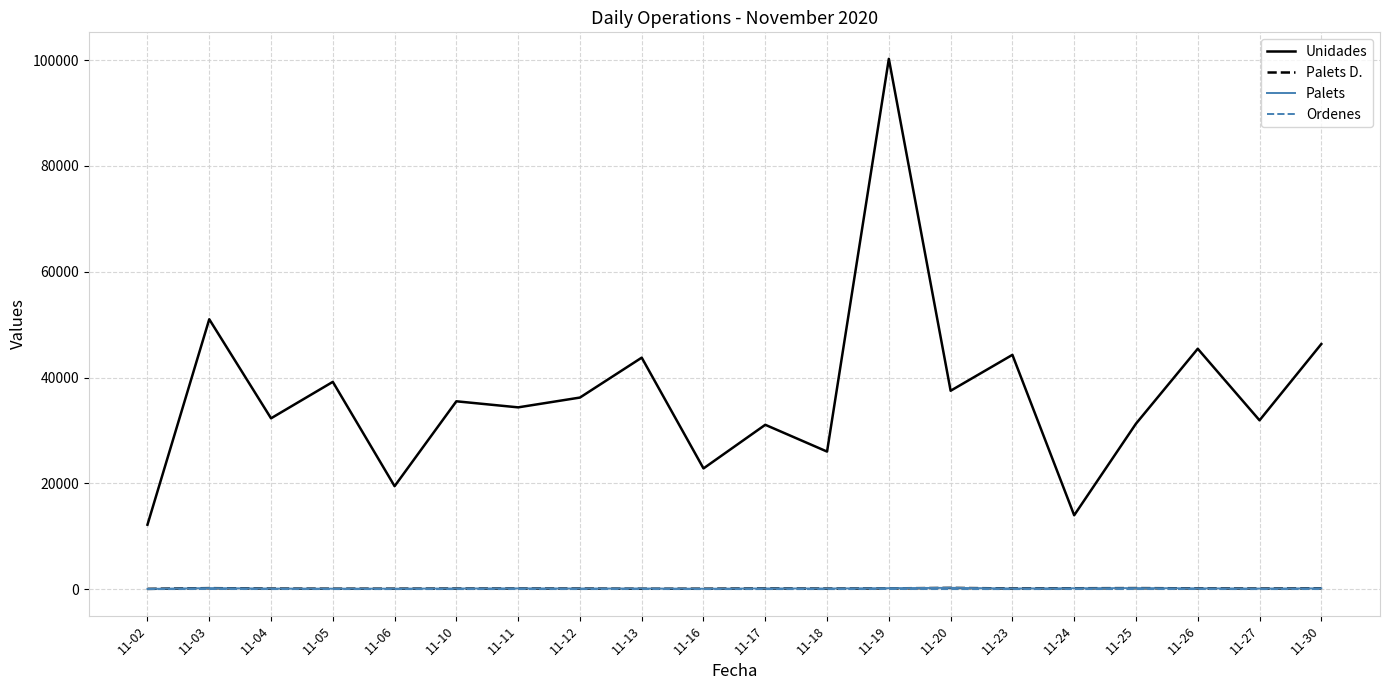

What is the total value across all series at 11-05?

39353